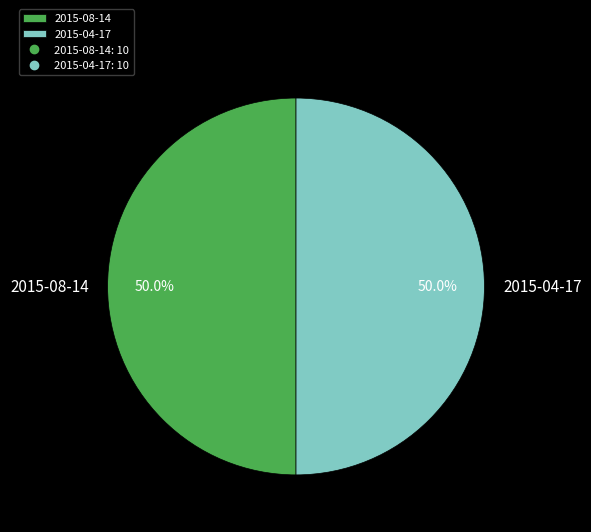

Approximately how many times larger is the value at 2015-08-14 compared to 2015-04-17?

1.0